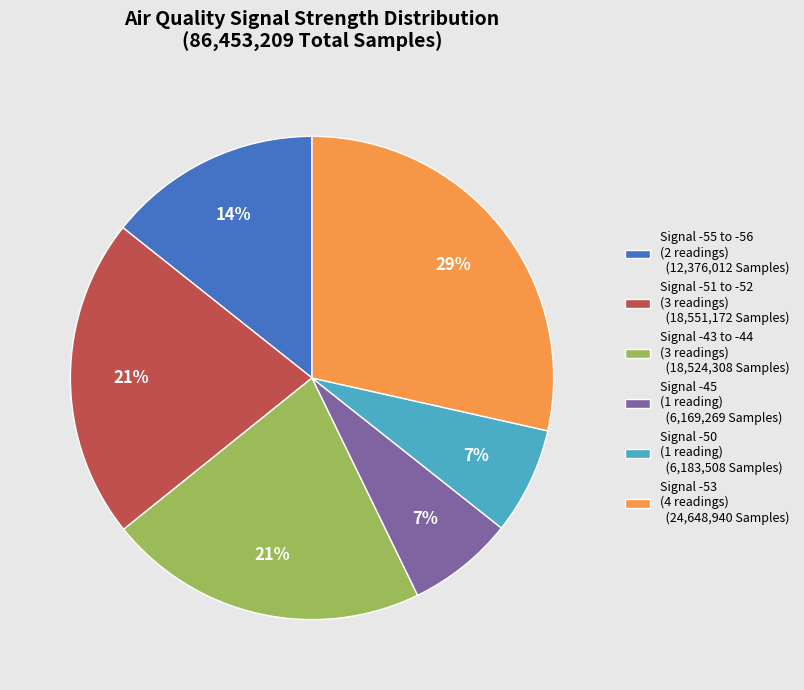

What is the ratio of the value at Signal -45 (1 reading) (6,169,269 Samples) to the value at Signal -55 to -56 (2 readings) (12,376,012 Samples)?

0.5